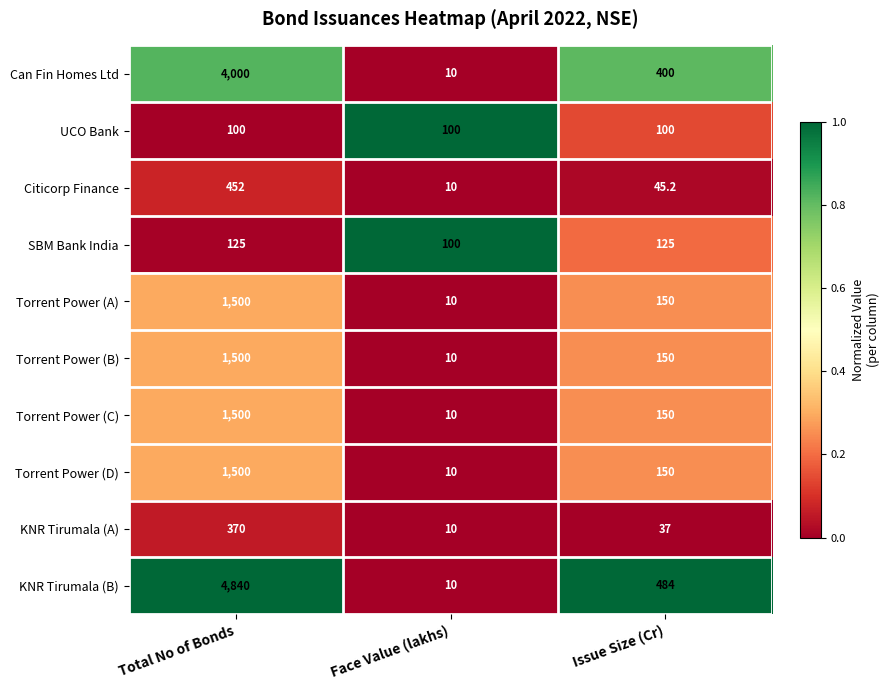

The Citicorp Finance series shows 452.0 at Total No of Bonds. True or false?

True